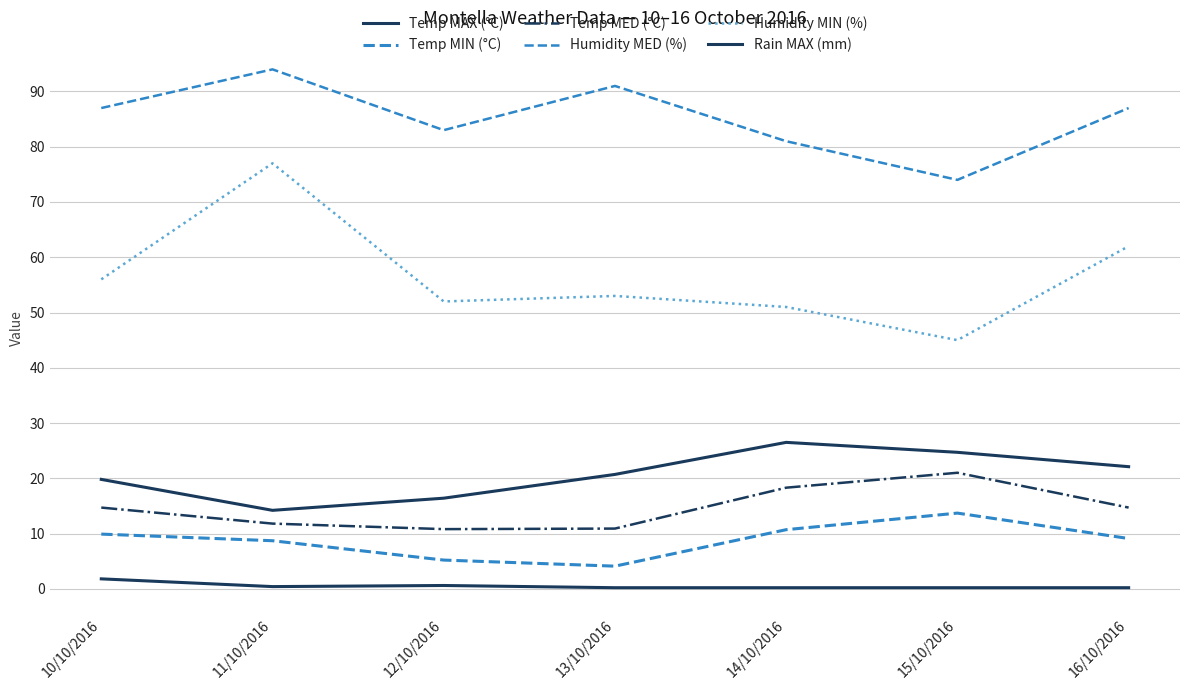

Does the chart display data point markers on the line(s)?

No